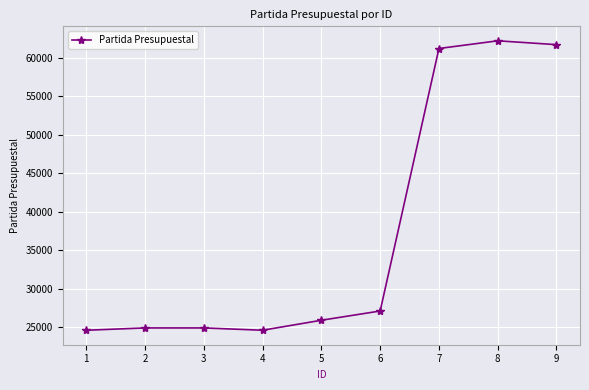

What is the difference between the second highest and minimum values?

37100